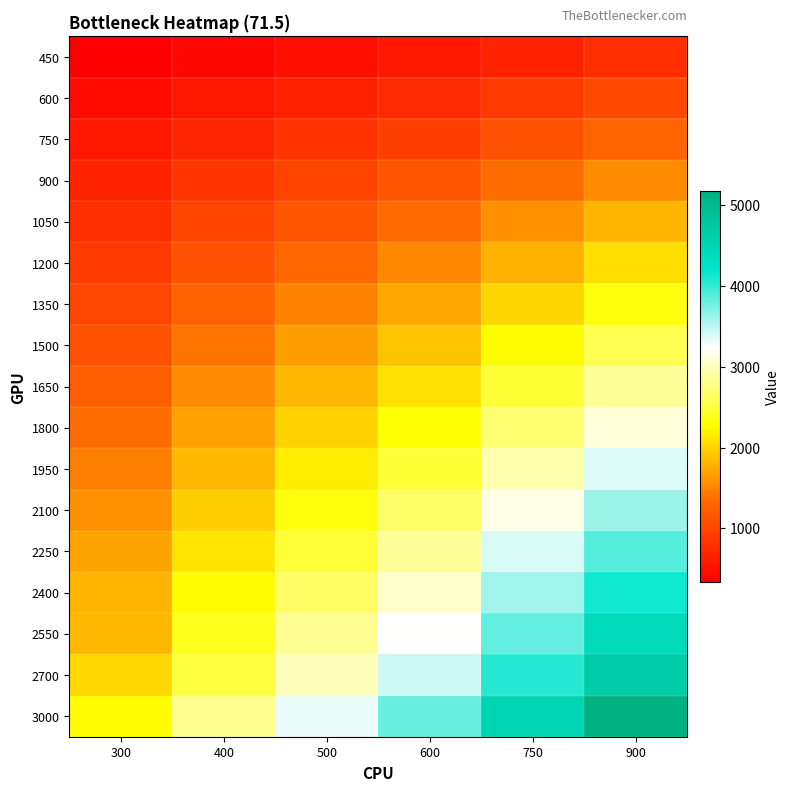

At how many categories does at least one series exceed 2558?

5